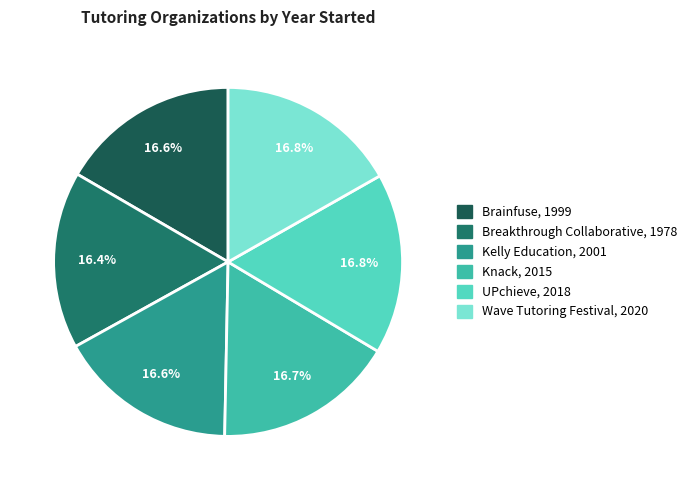

Which slice is the largest?

Wave Tutoring Festival